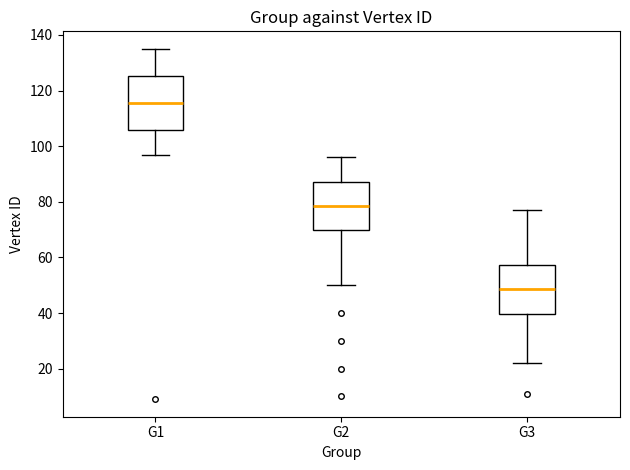

Reading left to right, transcribe this box plot: for each box, give where its median line is, the range the box spans, and where its two whiskers end, as read against the y-axis. The values are not printed on the chart, so give them approximately, as read against the axis.

G1: median 116, box 106 to 126, whiskers 98 to 136
G2: median 78, box 70 to 88, whiskers 50 to 96
G3: median 48, box 40 to 58, whiskers 22 to 78